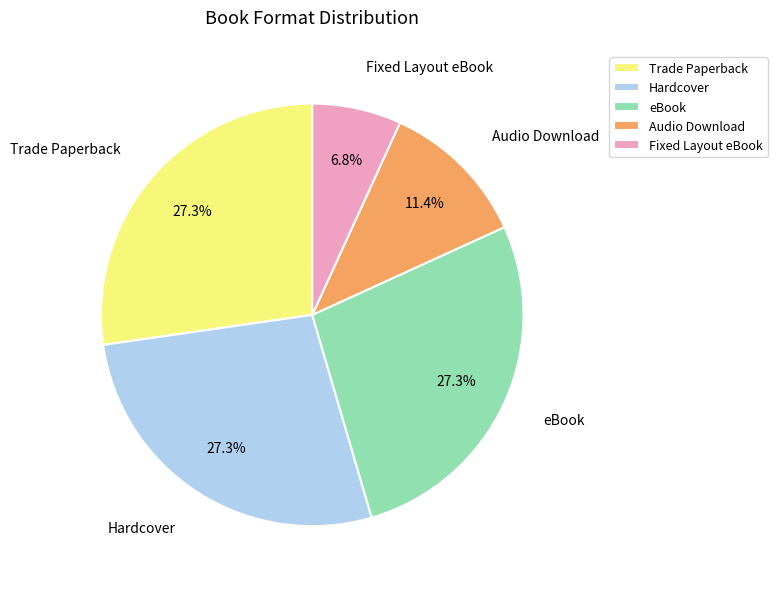

Which slice is the smallest?

Fixed Layout eBook